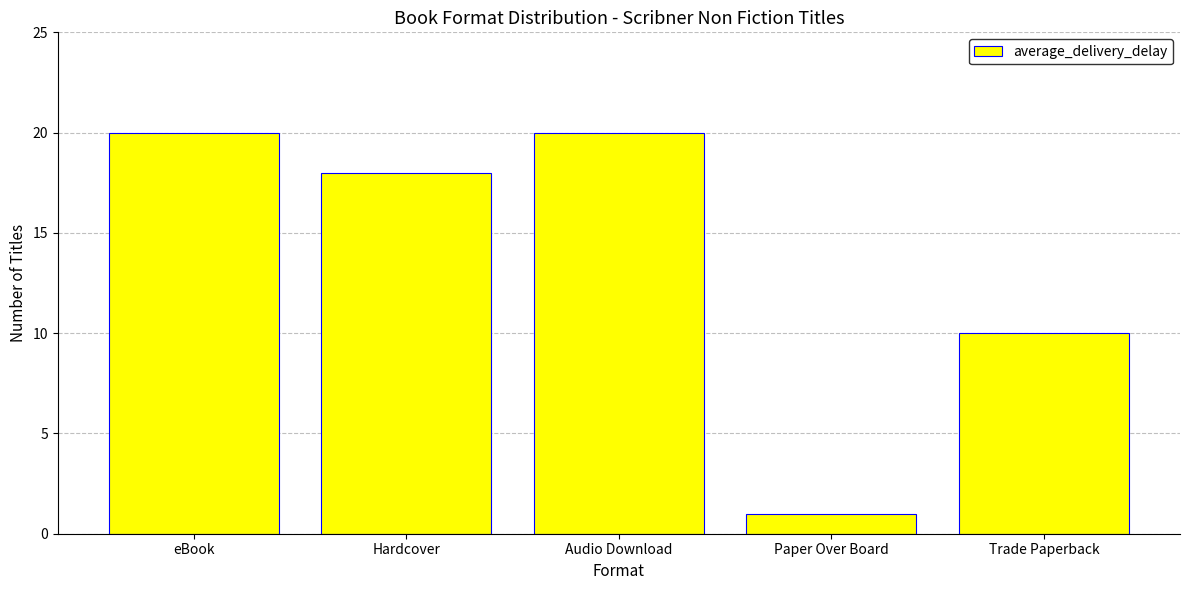

What is the average value?

14